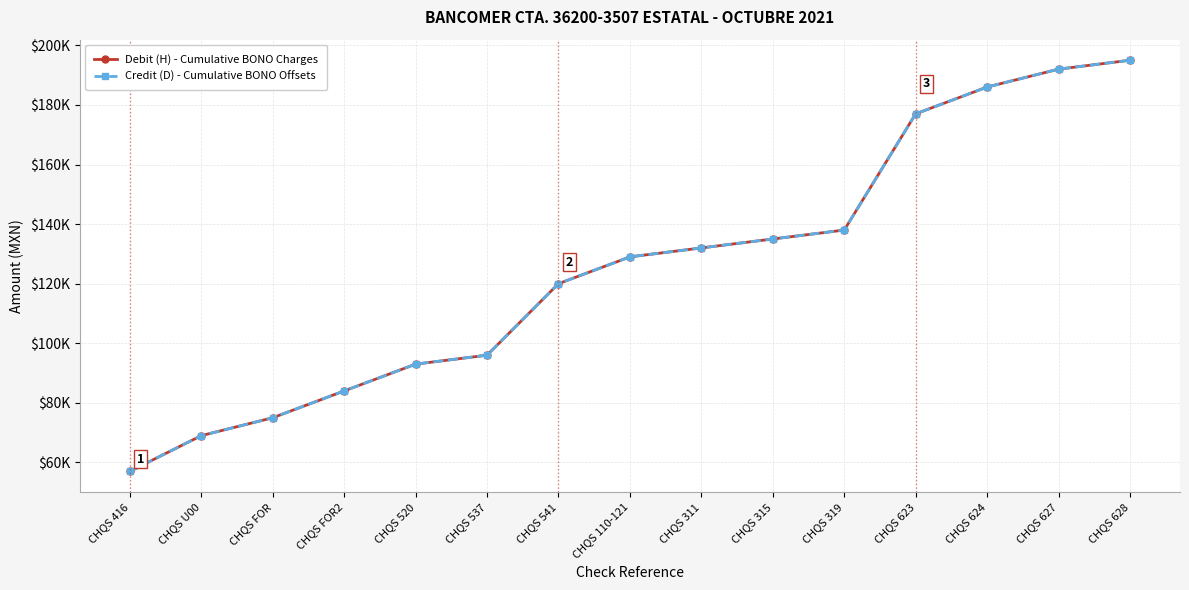

What is the sum of the Debit (H) - Cumulative BONO Charges values at CHQS 627 and CHQS 537?

288000